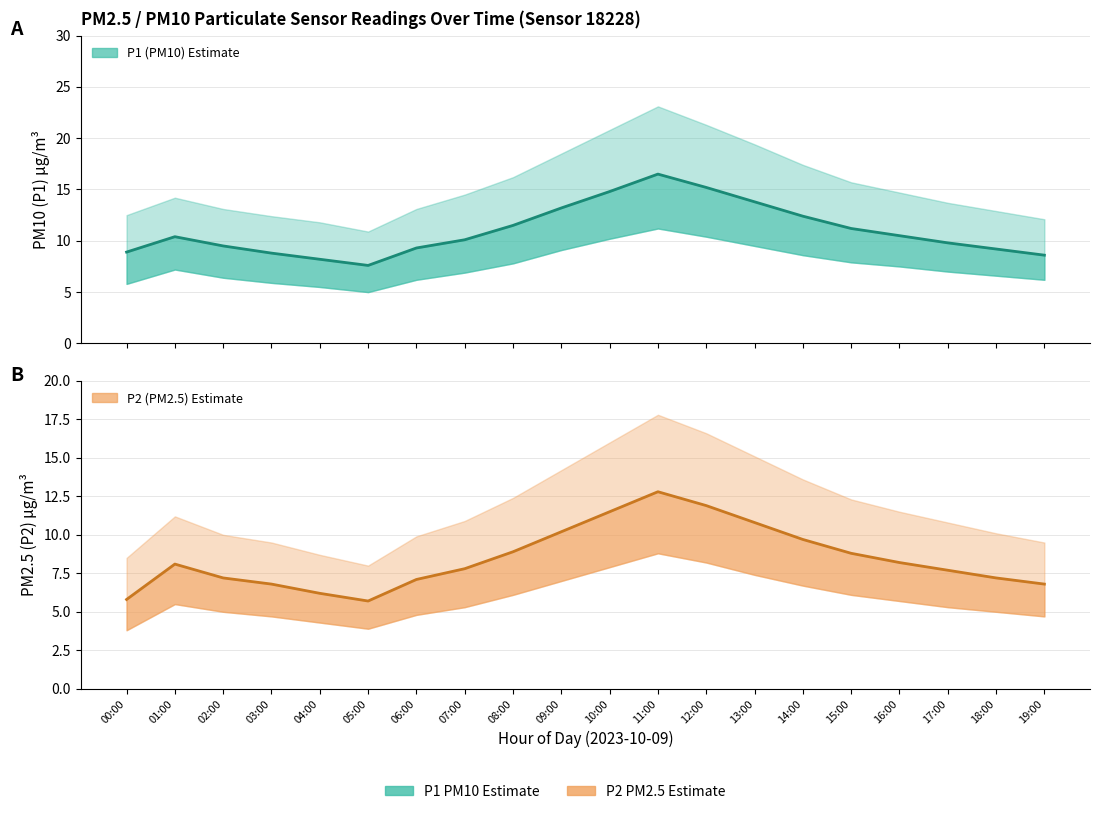

The value of P1 (PM10) at 05:00 is 7.6. True or false?

True